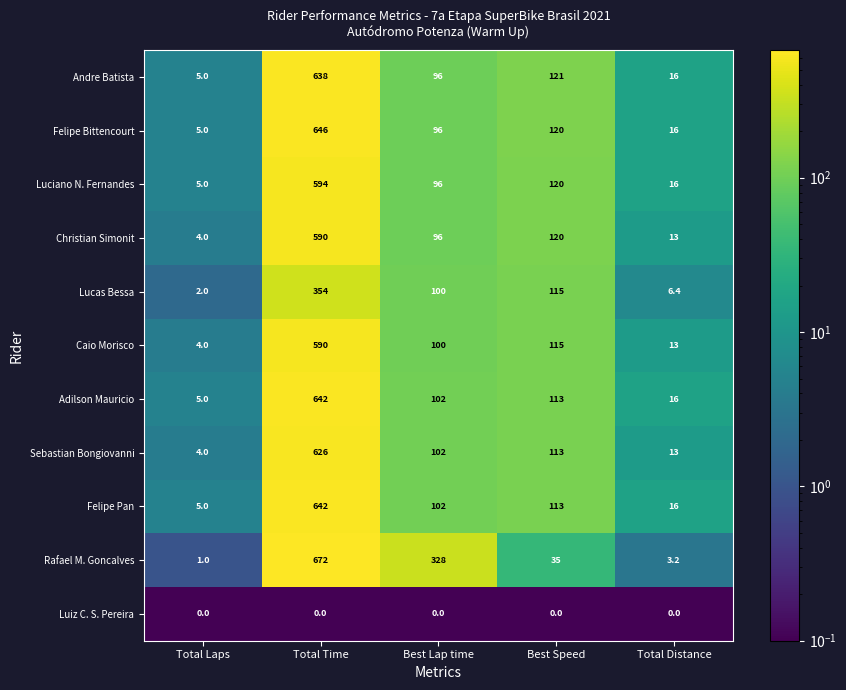

What is the spread (max minus min) of values at Total Time?

672.0